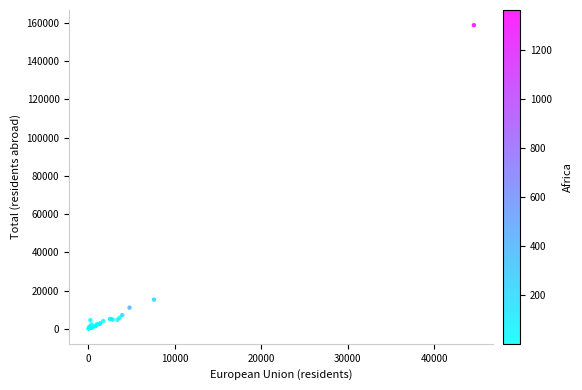

What Y value in the scatter plot is closest to 79427?

15296